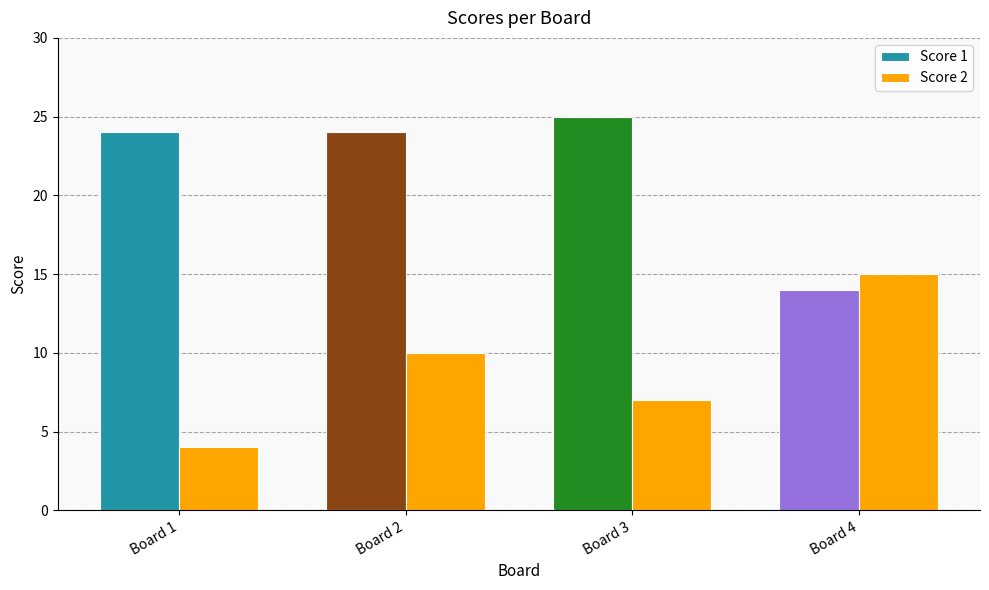

Does the chart contain stacked bars?

No